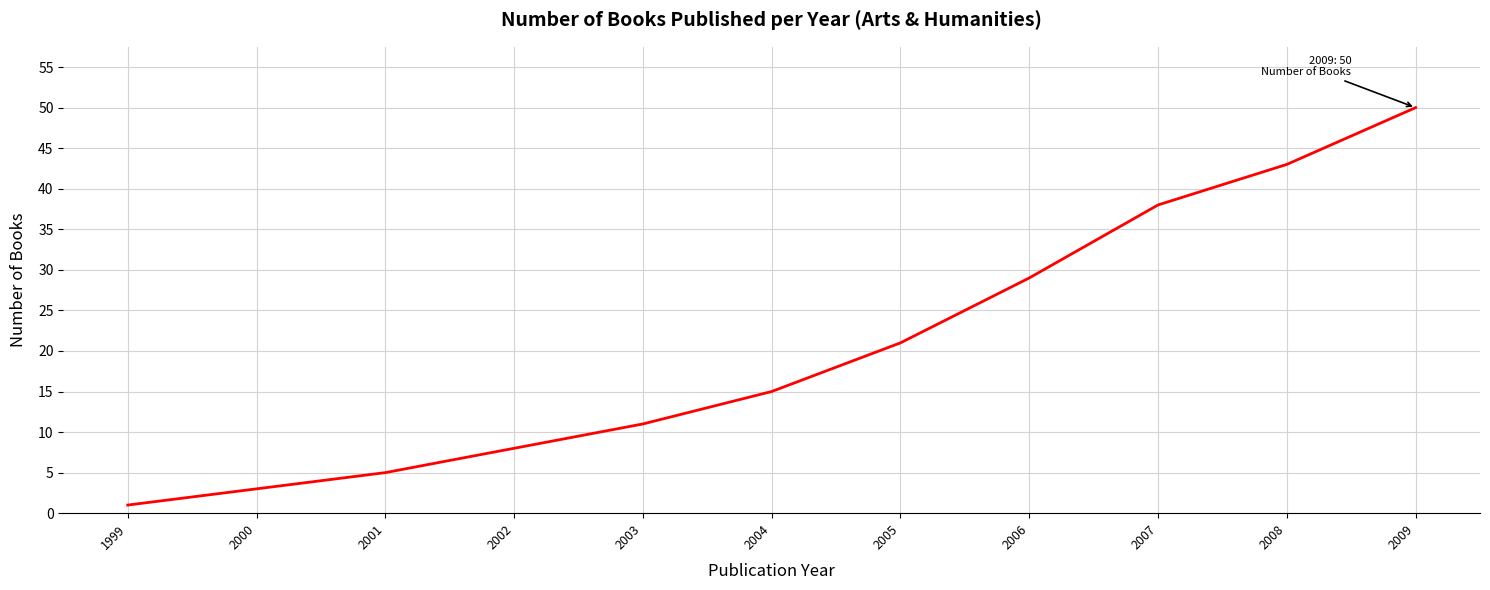

How many lines are shown in the chart?

1